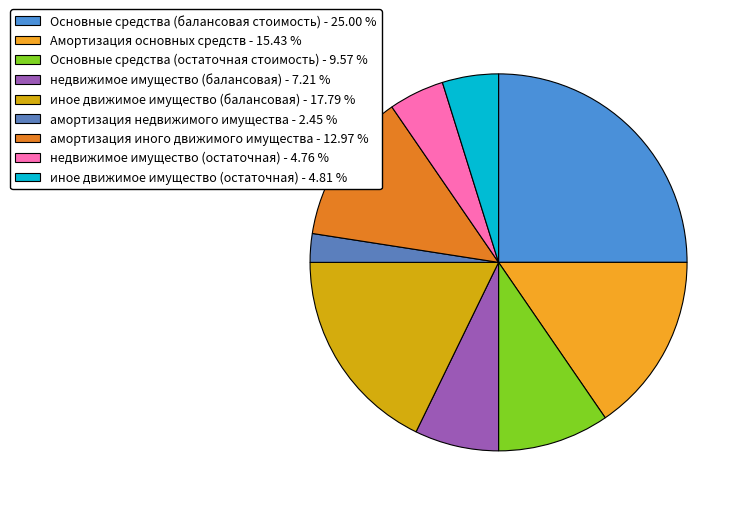

Does недвижимое имущество (балансовая) represent more than half of the total?

No